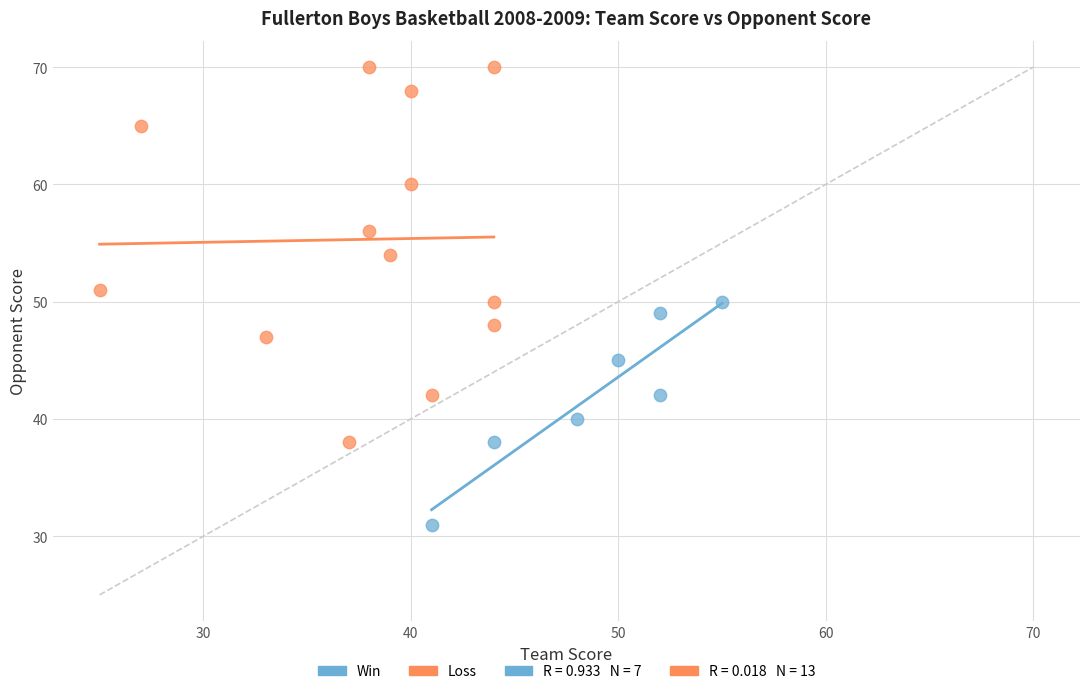

Which series reaches the maximum Y coordinate?

Loss